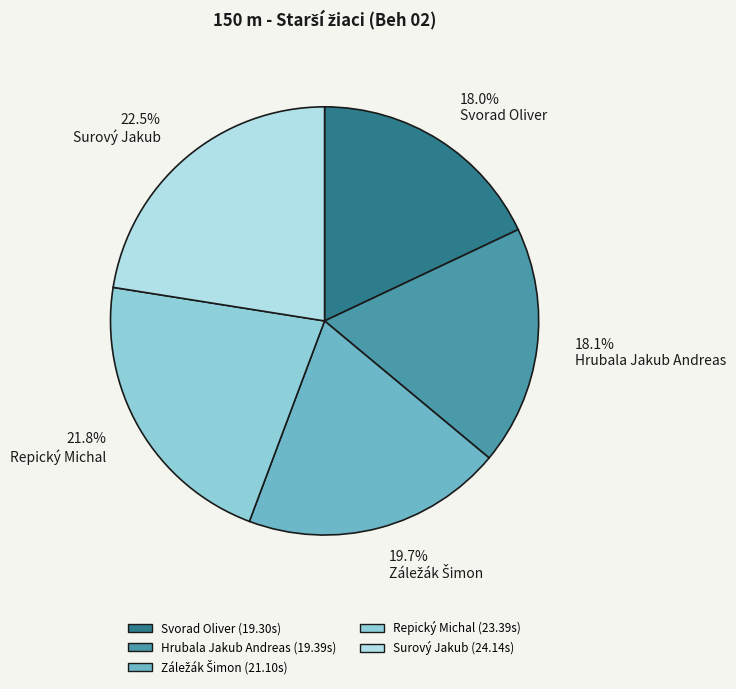

Is it true that Hrubala Jakub Andreas is 18% of the pie?

True